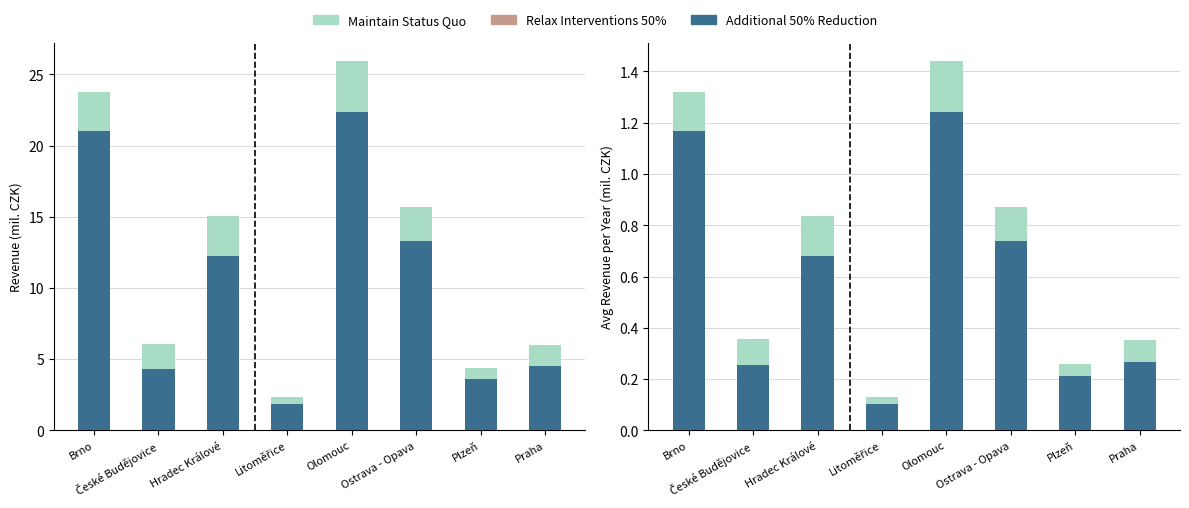

Count the number of categories in the chart.

8